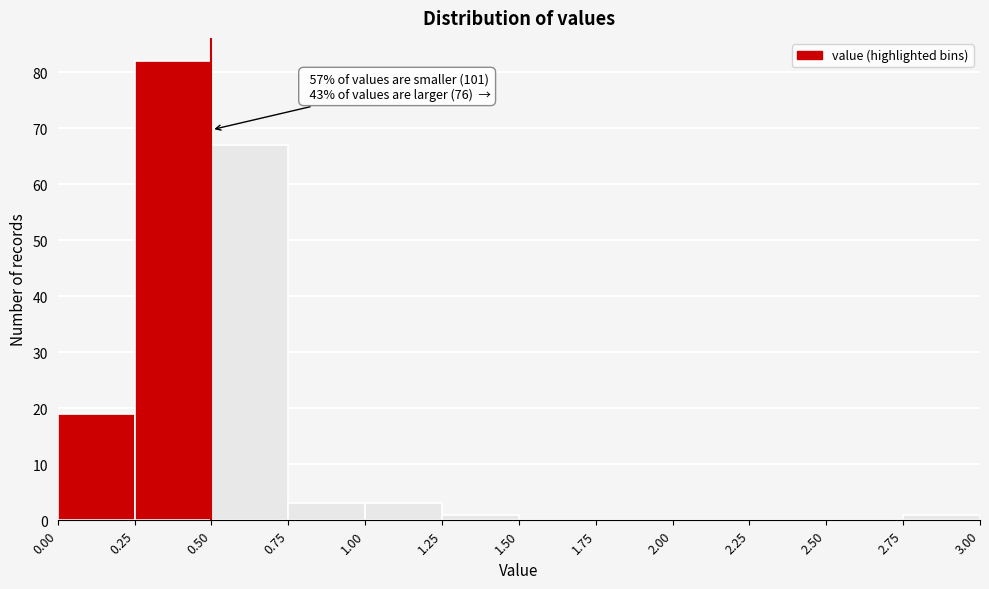

Which range on the x-axis has the tallest bar?

0.25 to 0.50